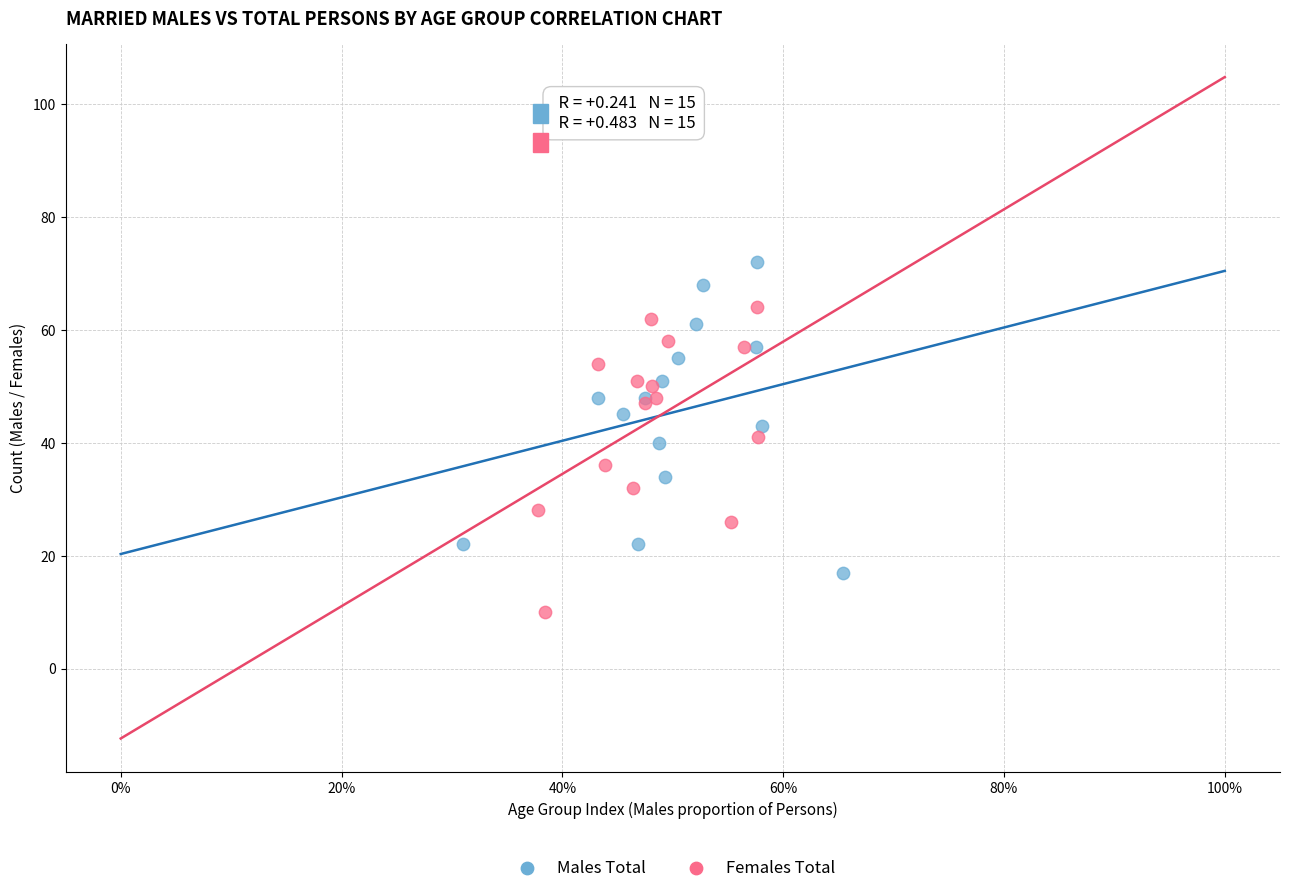

Which series contains the lowest Y value?

Females Total